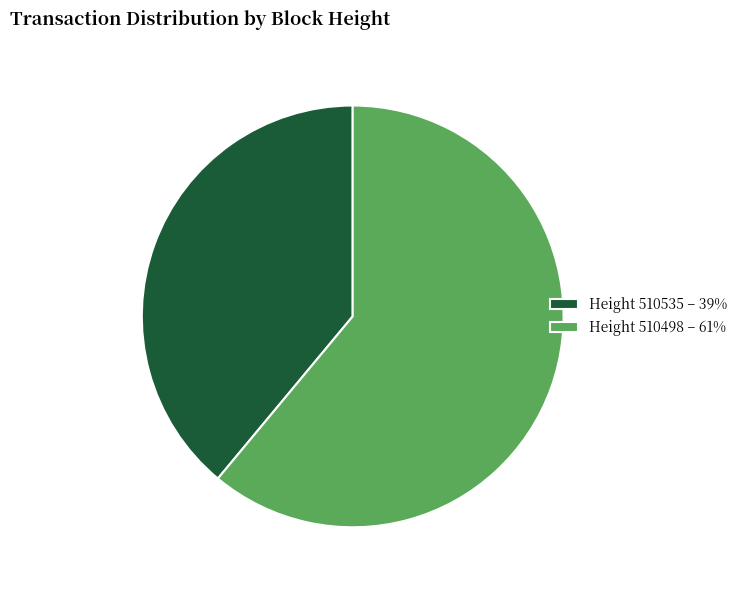

Which slice is the smallest?

Height 510535 – 39%